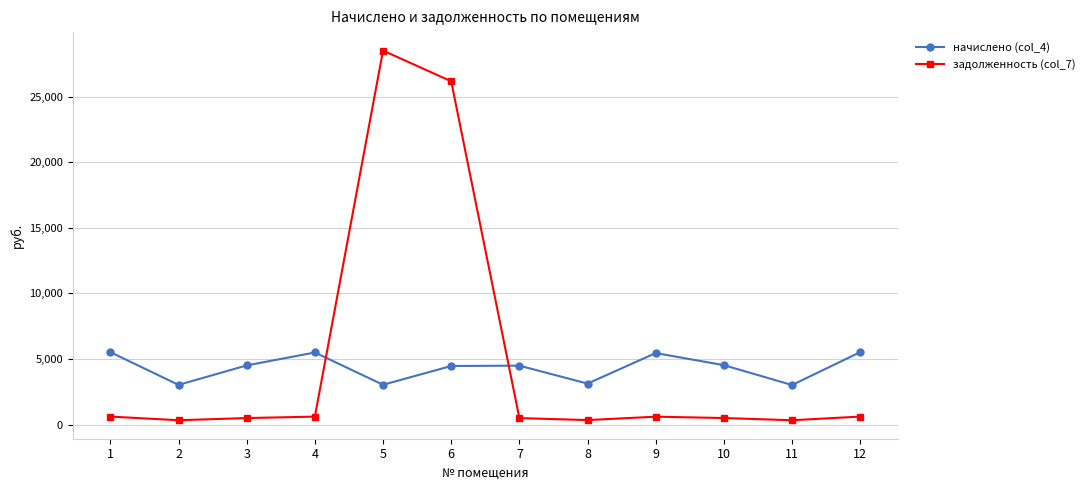

Is the value of задолженность (col_7) at 11 greater than the value of начислено (col_4) at 11?

No